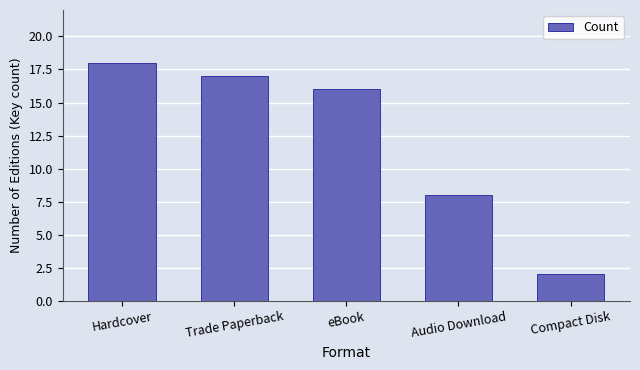

What is the label of the 2nd bar from the left?

Trade Paperback